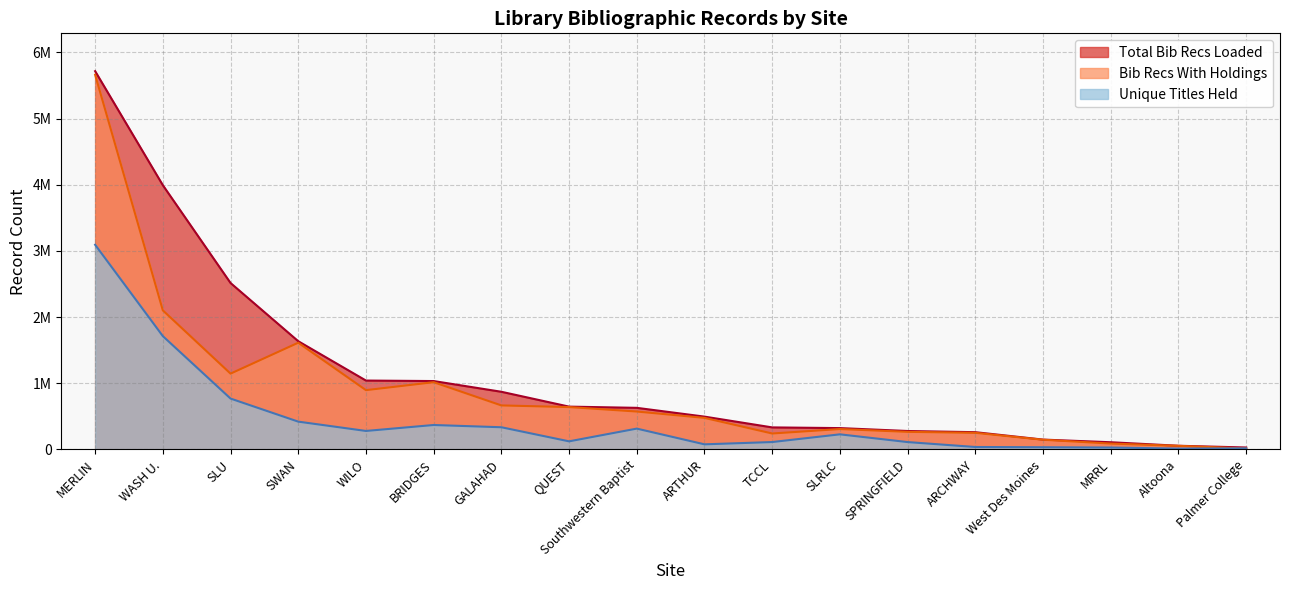

How many interior local peaks does the Unique Titles Held series have?

3